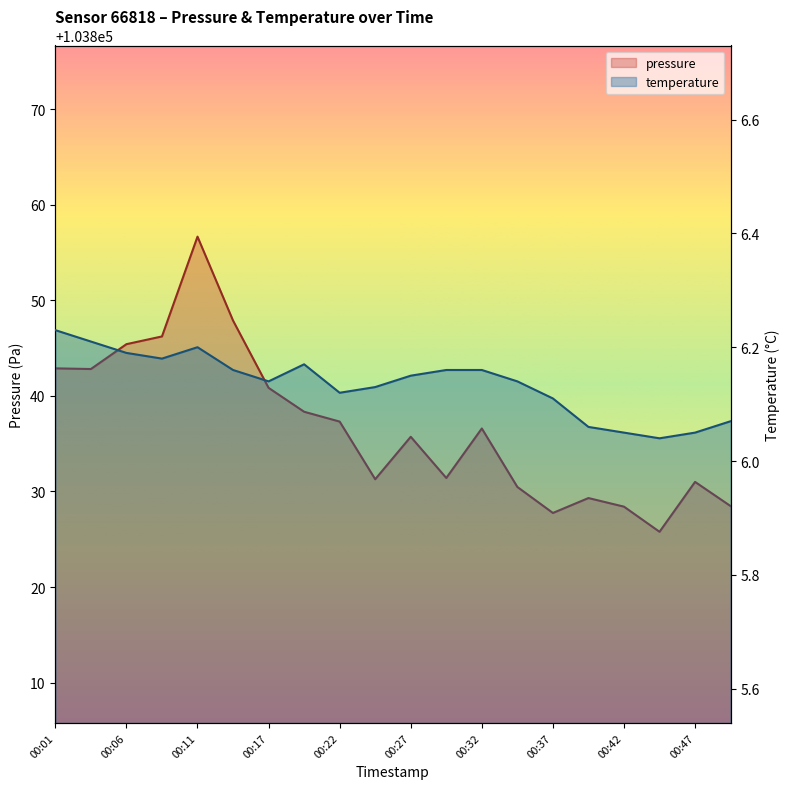

What is the maximum value shown in the chart?

103856.7